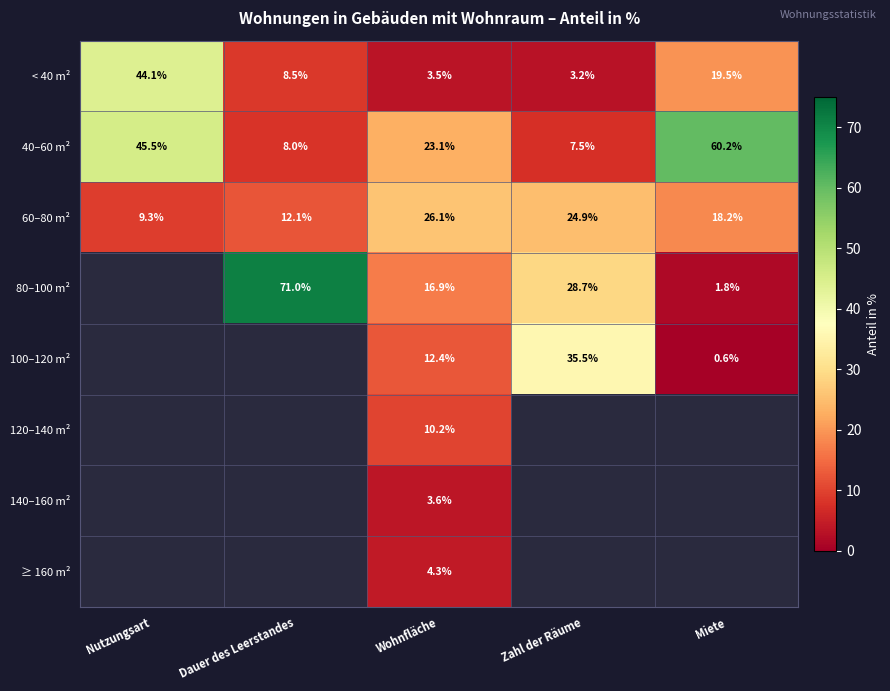

Is the value of 40–60 m² at Miete greater than the value of 60–80 m² at Dauer des Leerstandes?

Yes